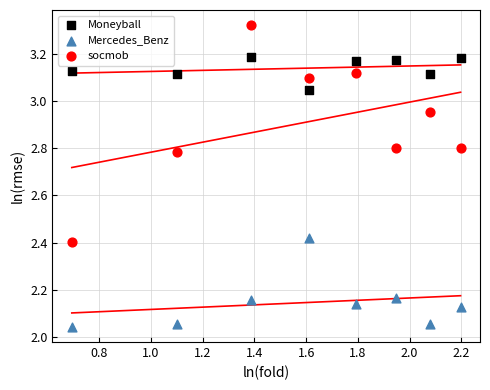

Which series reaches the maximum Y coordinate?

socmob